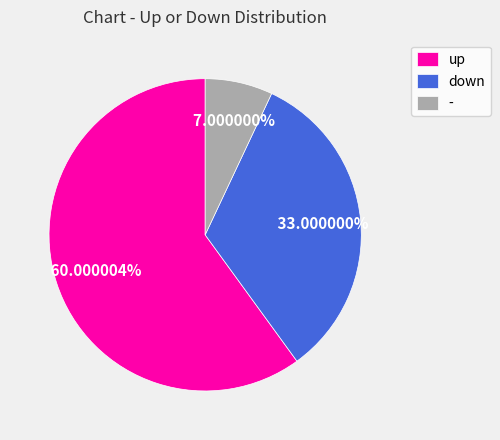

What is the majority slice?

up